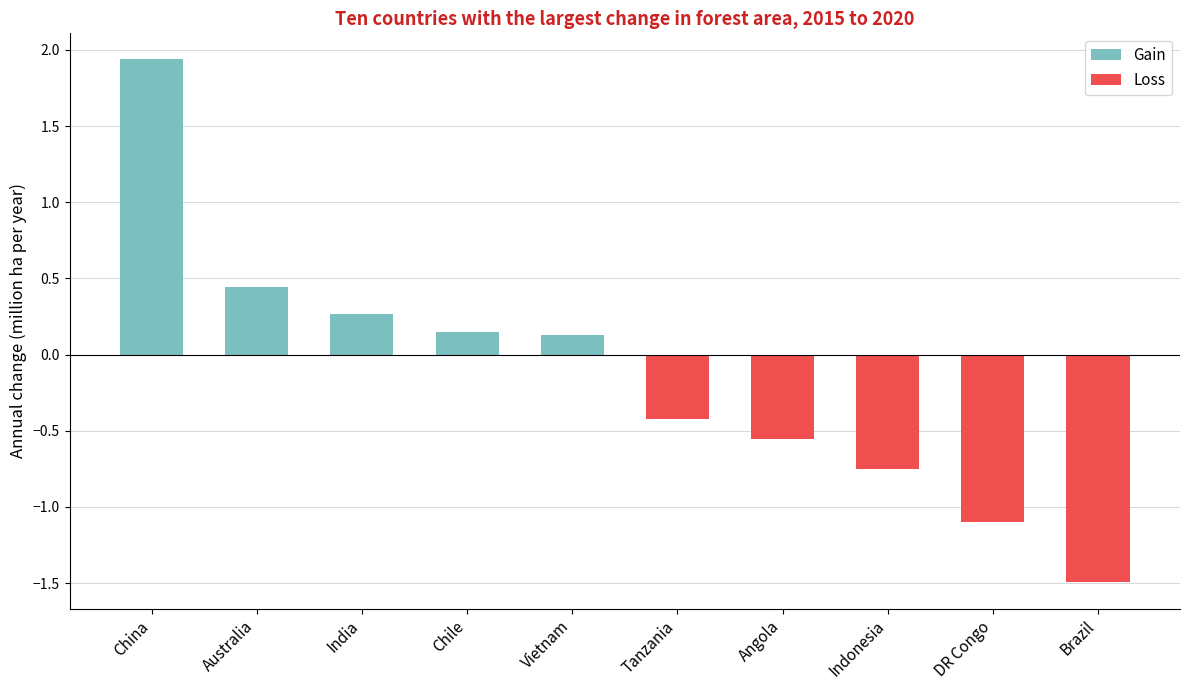

Does the chart contain stacked bars?

No